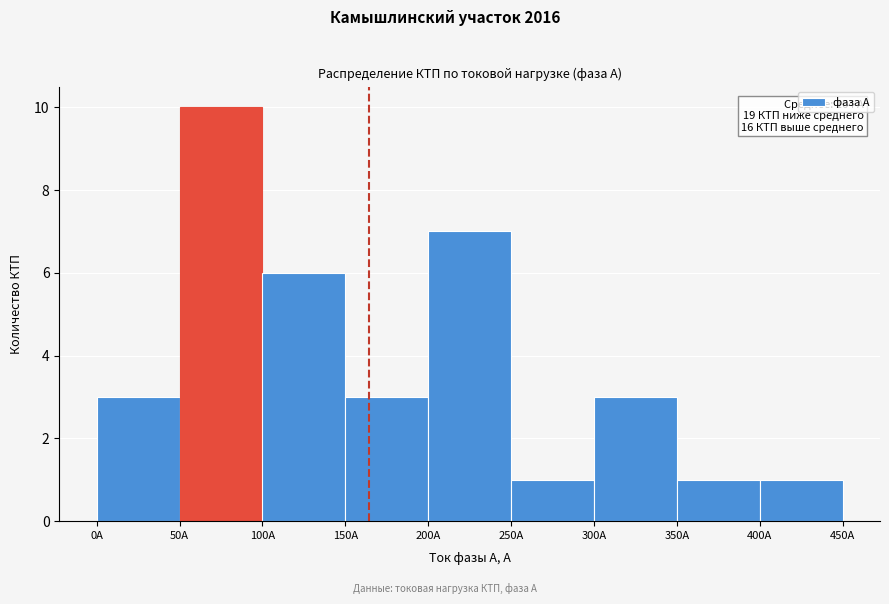

Which range on the x-axis has the tallest bar?

50 to 100